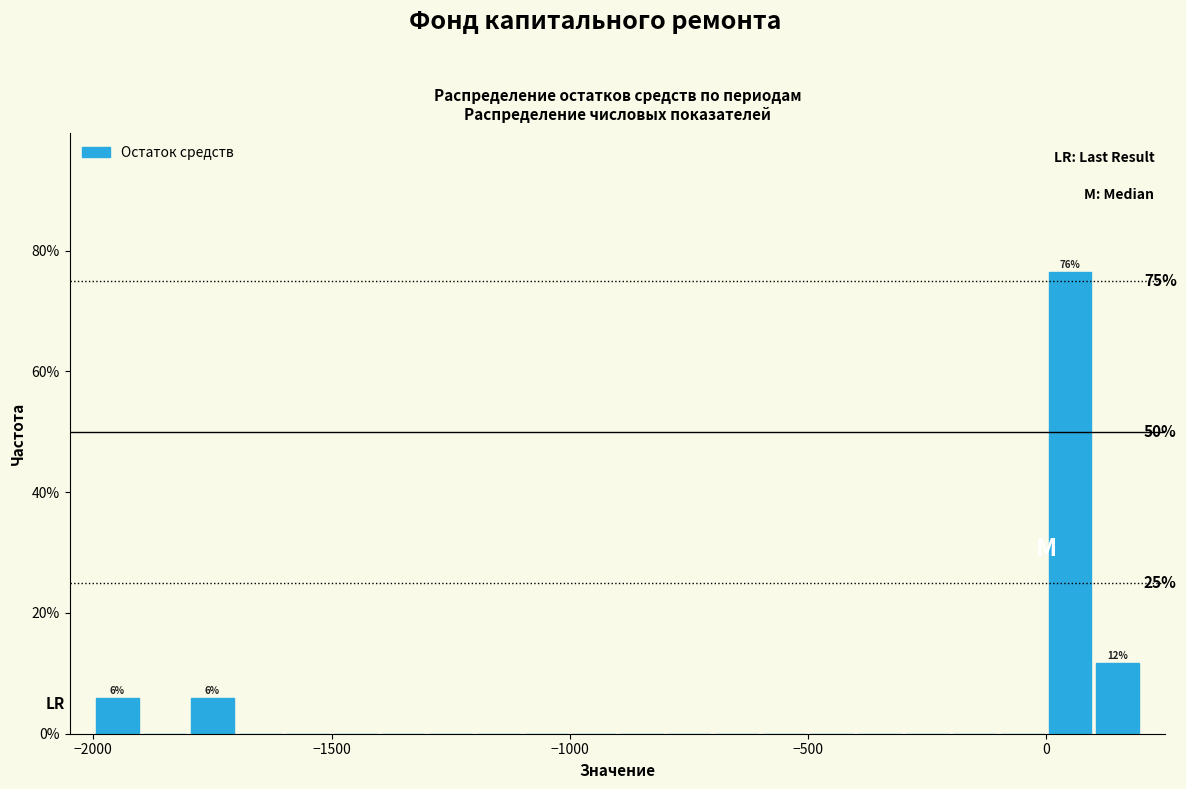

Read against the x-axis, roughly where is the centre of the tallest bar?

50